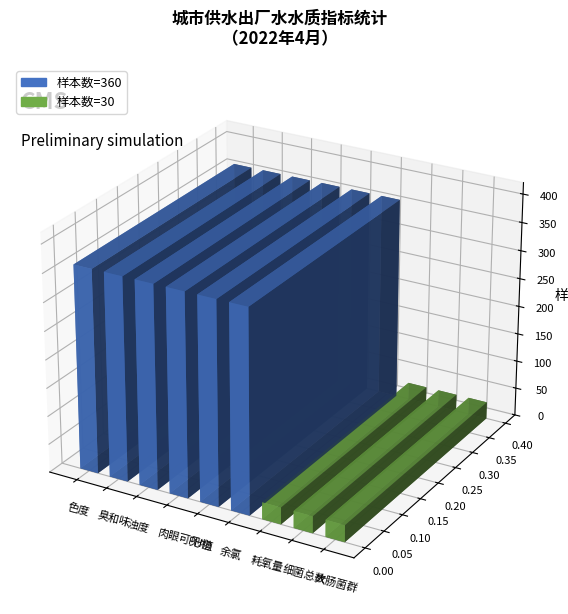

What is the value of the 2nd bar from the left?

360